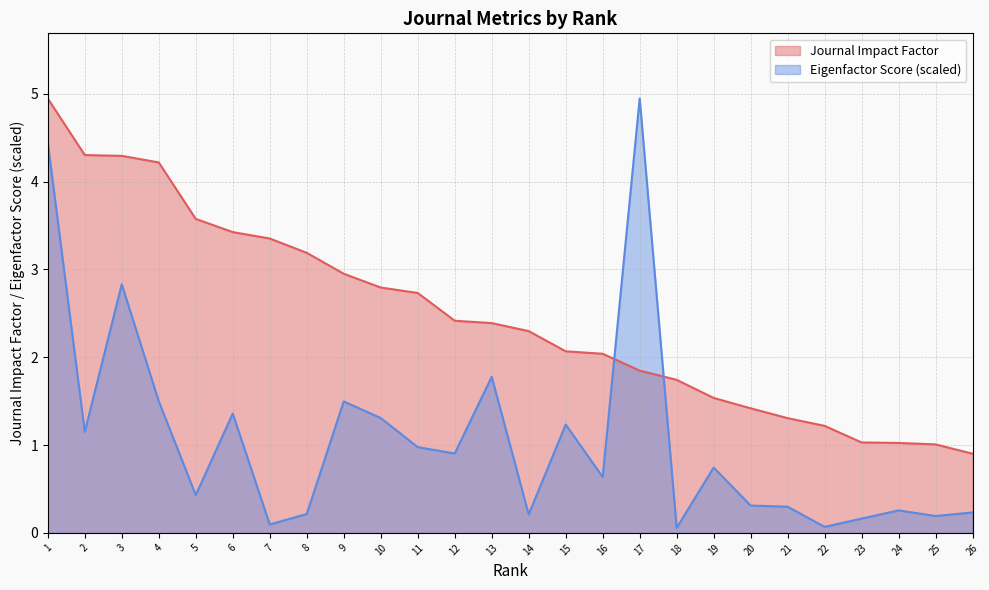

What is the maximum value shown in the chart?

4.9